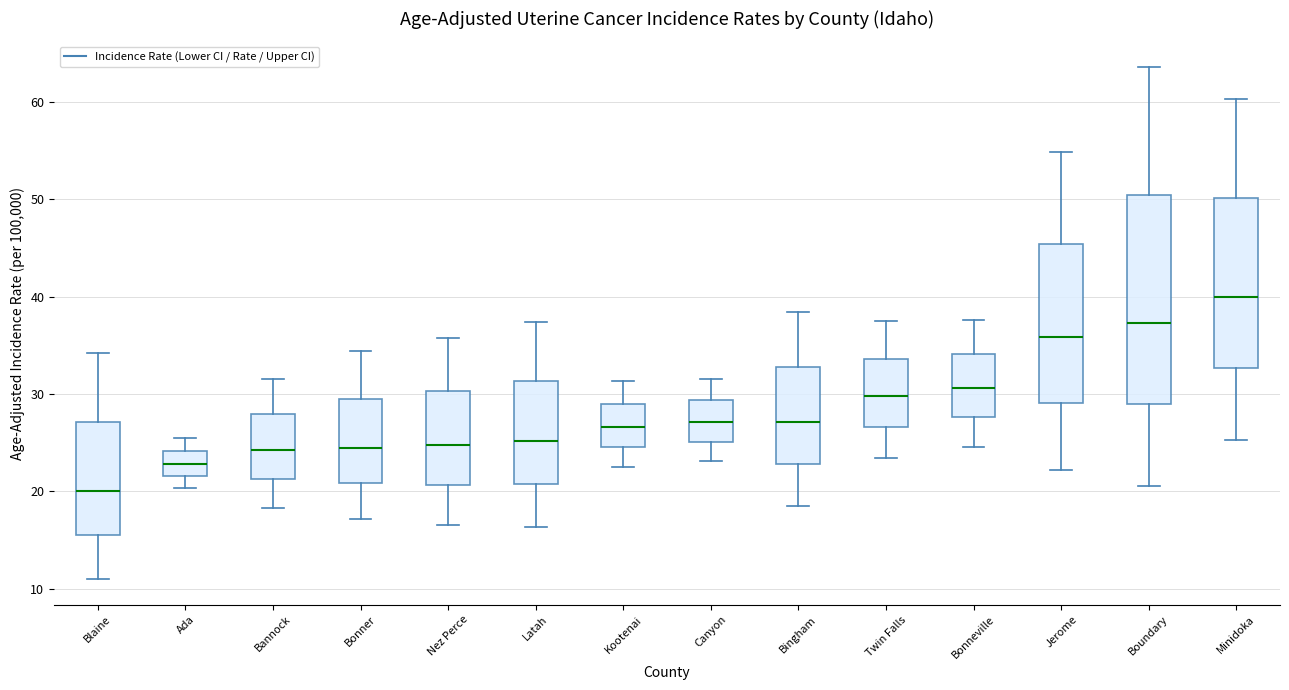

Comparing the boxes themselves (not the whiskers), which one is the tallest?

Boundary